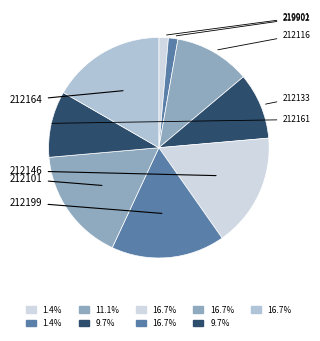

Is it true that 219901 is 1% of the pie?

True